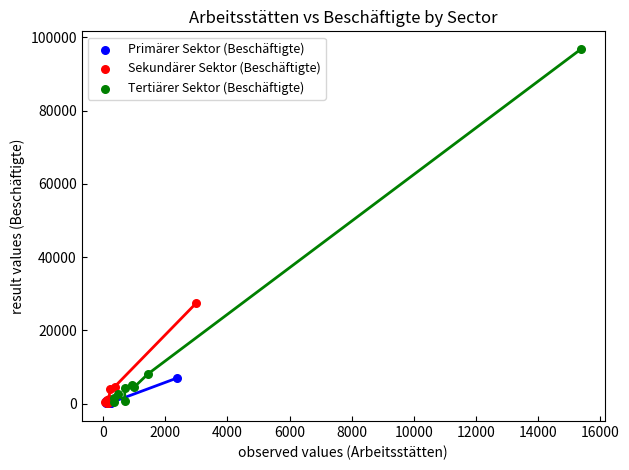

Which series reaches the maximum Y coordinate?

Tertiärer Sektor (Beschäftigte)